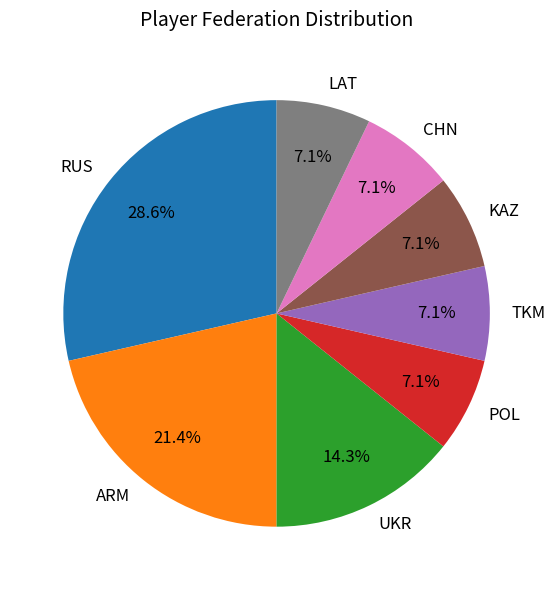

True or false: POL accounts for 1% of the total.

False